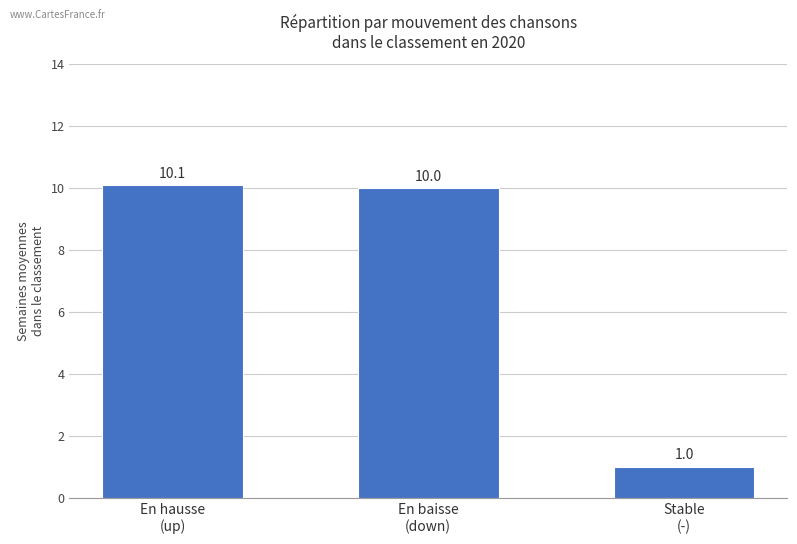

Reading right to left, transcribe all the data shown in this chart.

1.0	10.0	10.1